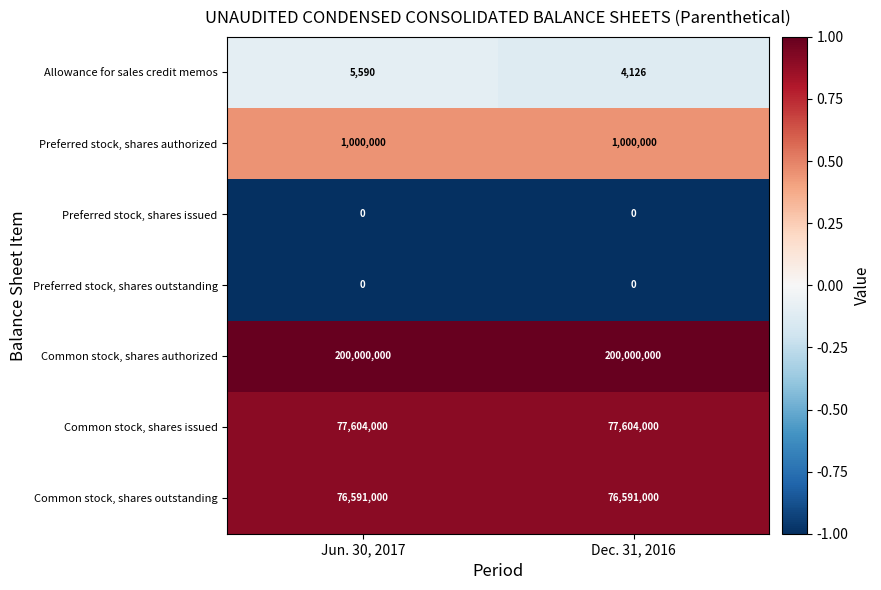

What is the greatest value displayed?

200000000